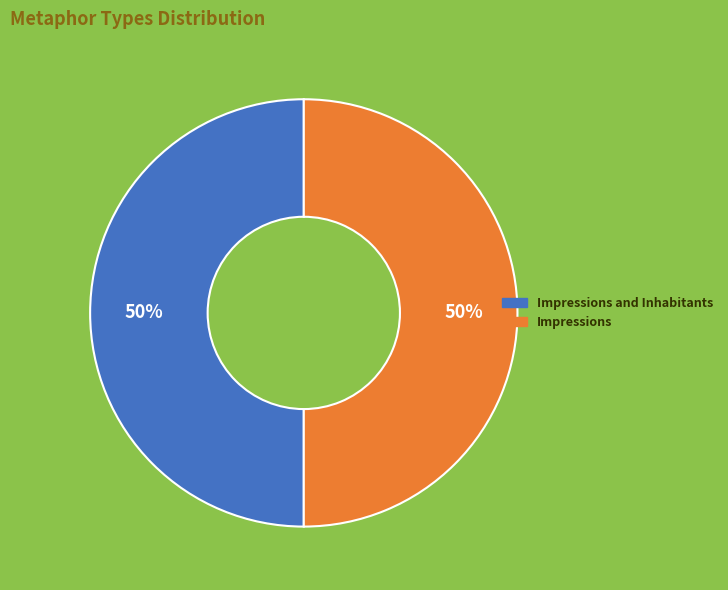

To the nearest percent, what is the average slice percentage?

50%